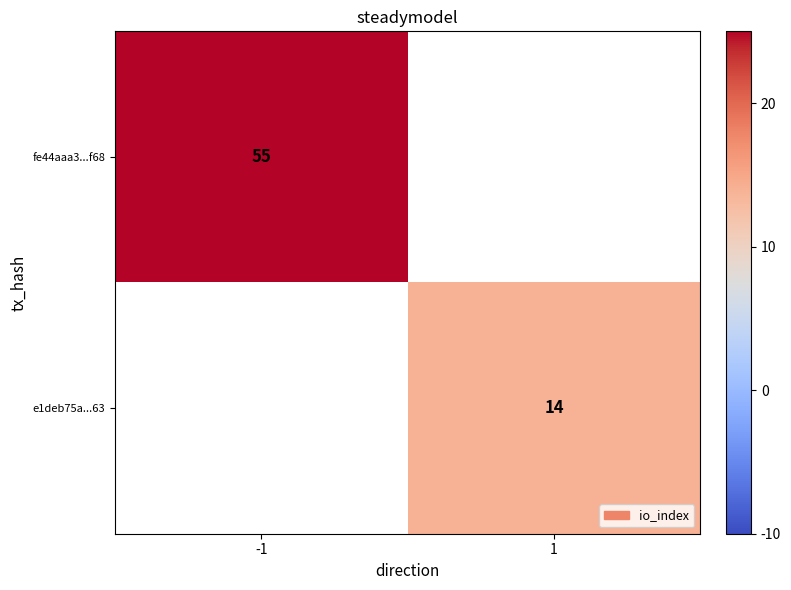

What is the smallest value displayed?

14.0